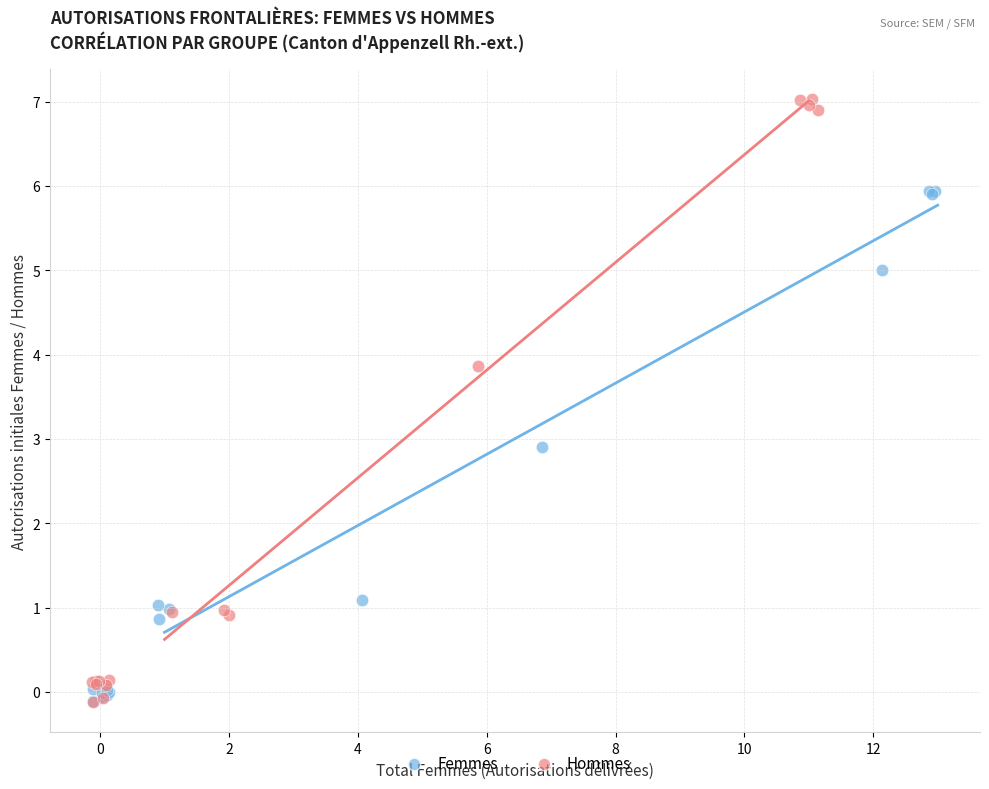

Which series has the largest Y range (max minus min)?

Hommes